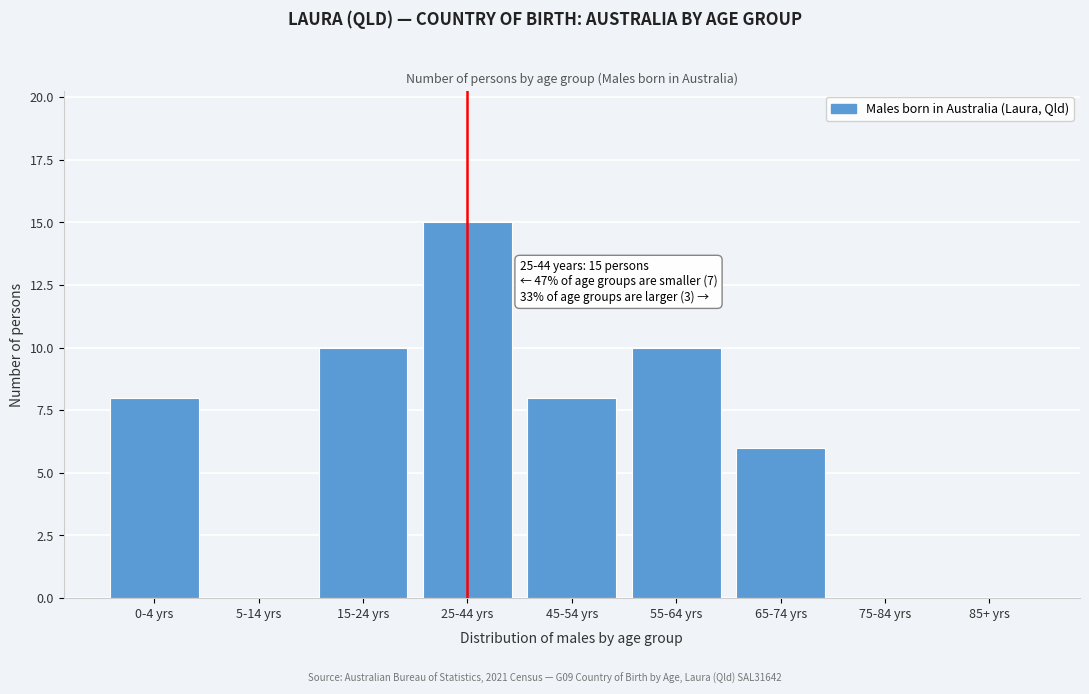

Reading left to right, list all the values displayed in this chart.

0-4 yrs=8	5-14 yrs=0	15-24 yrs=10	25-44 yrs=15	45-54 yrs=8	55-64 yrs=10	65-74 yrs=6	75-84 yrs=0	85+ yrs=0